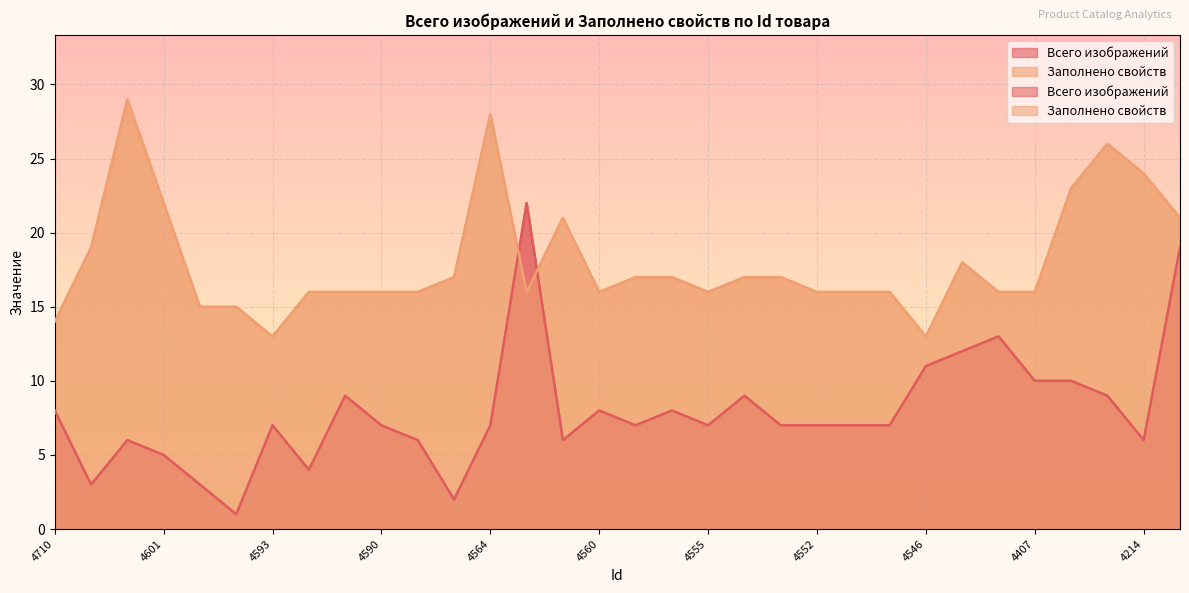

Which series ends up on top after the final intersection of Заполнено свойств and Всего изображений?

Заполнено свойств